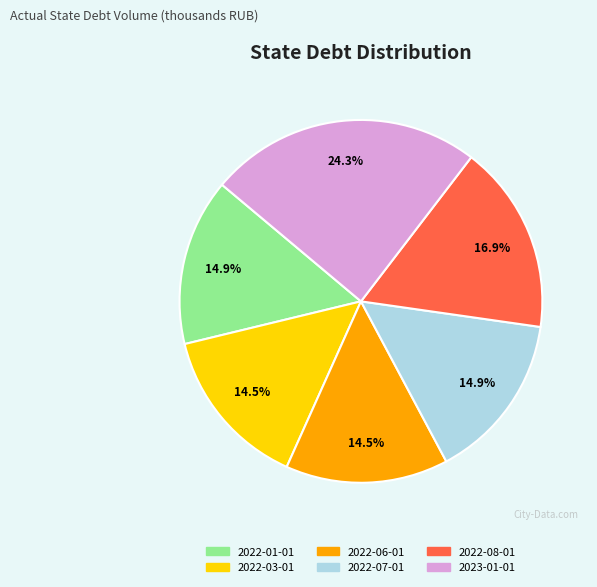

Do 2022-06-01 and 2022-03-01 together represent more than half of the pie?

No